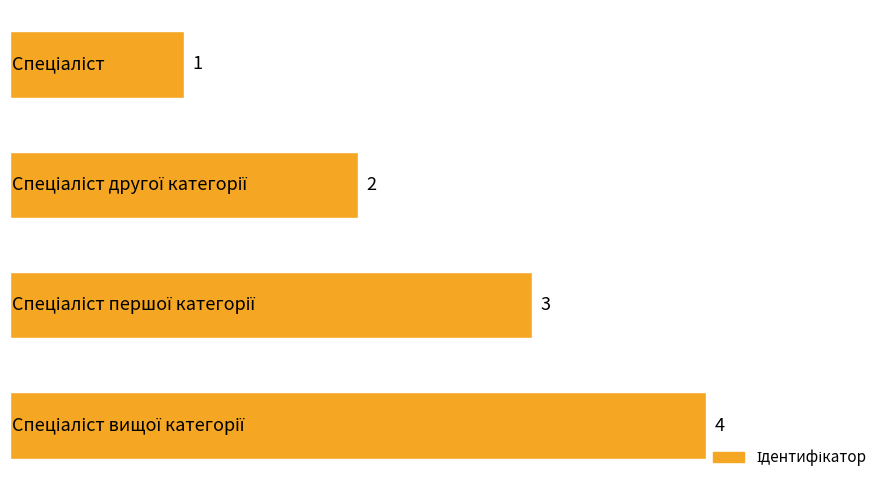

How many values are between 2 and 4?

3